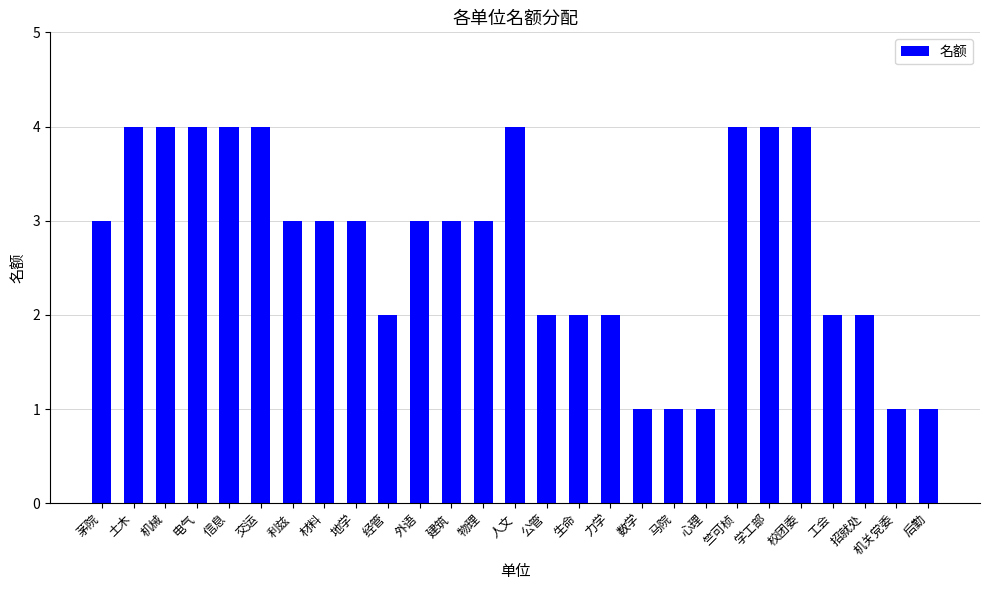

Read the value at 交运.

4